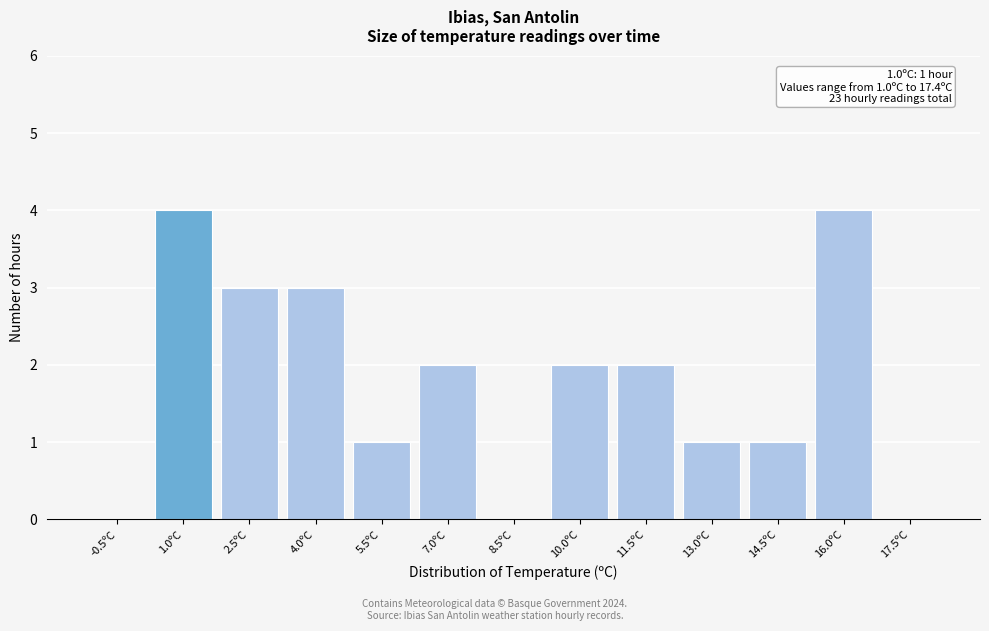

Reading left to right, list all the values displayed in this chart.

-0.5ºC=0	1.0ºC=4	2.5ºC=3	4.0ºC=3	5.5ºC=1	7.0ºC=2	8.5ºC=0	10.0ºC=2	11.5ºC=2	13.0ºC=1	14.5ºC=1	16.0ºC=4	17.5ºC=0